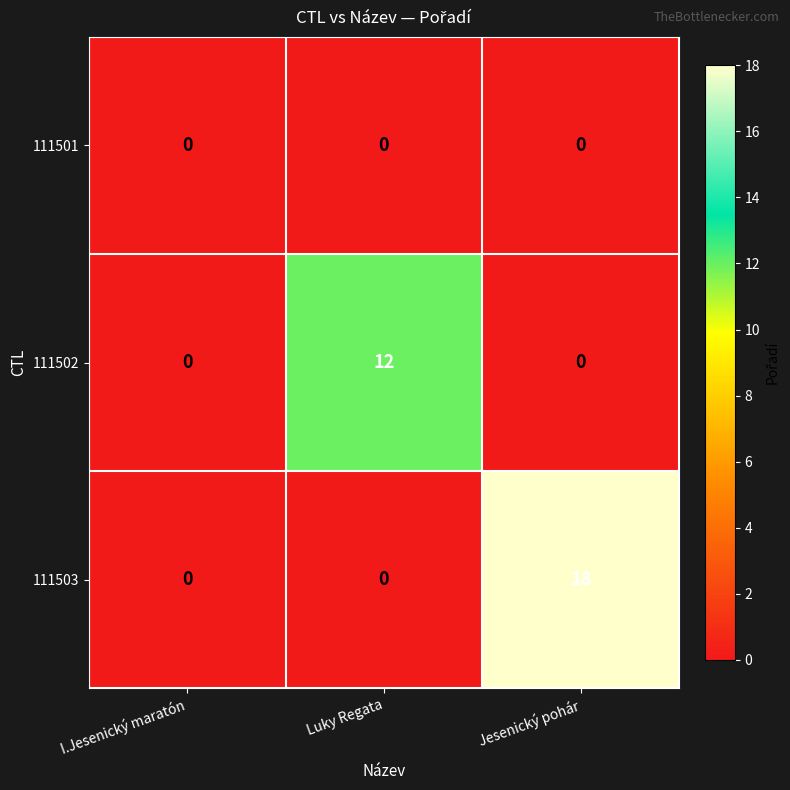

True or false: 111501 has a value of 0 at Jesenický pohár.

True